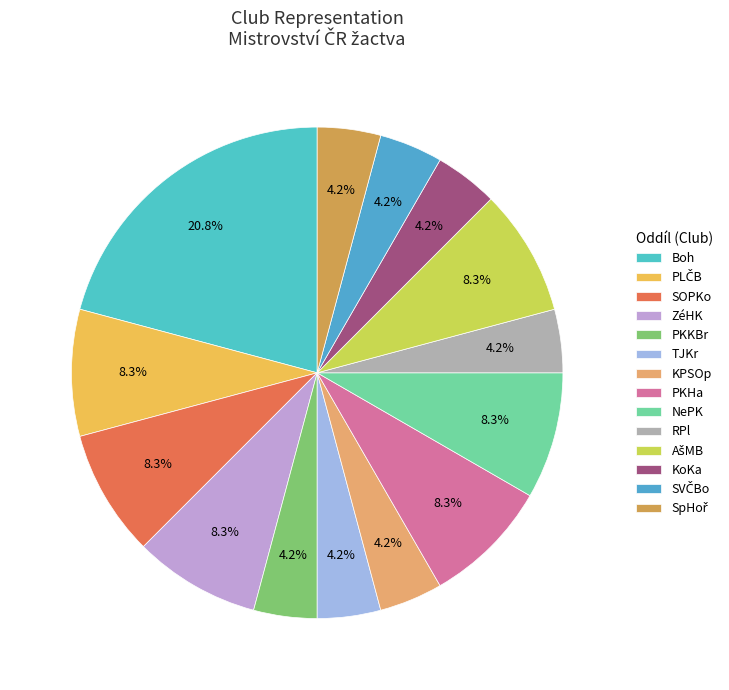

Is it true that TJKr is 16% of the pie?

False